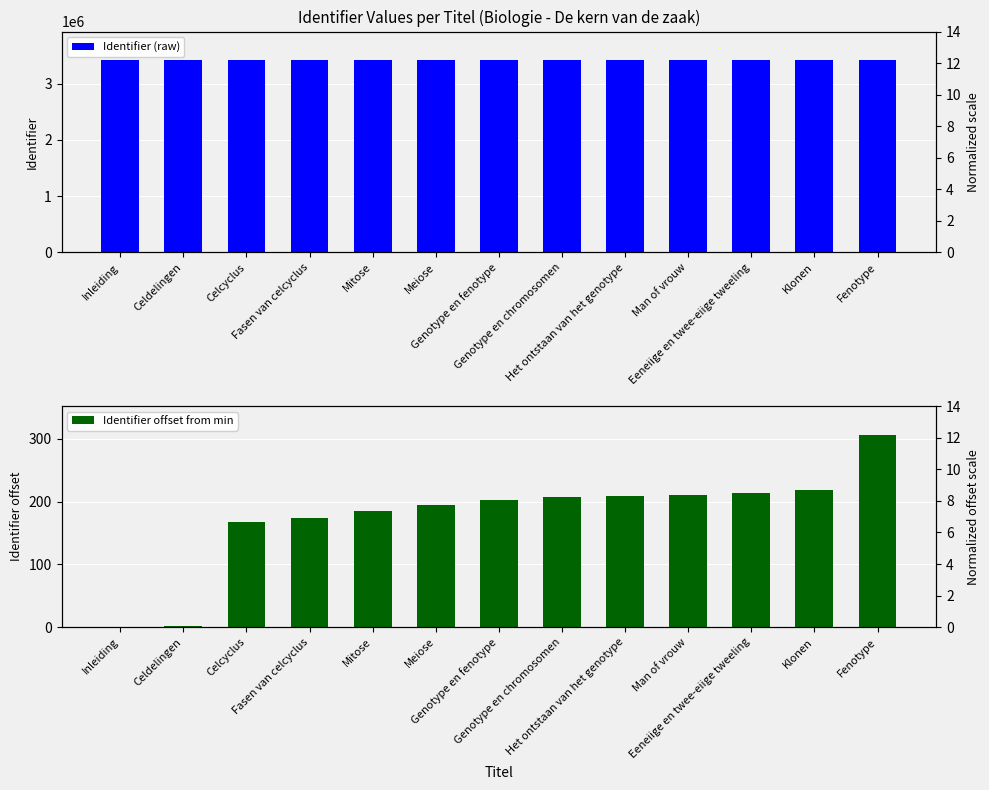

At Genotype en chromosomen, list the series in order from smallest to largest.

Normalized ID, Identifier offset from min, Identifier (raw)